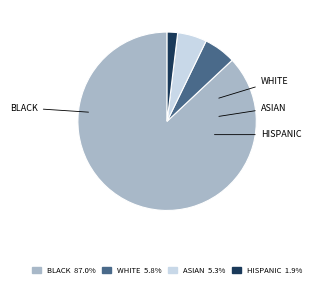

Is there a majority slice in this chart?

Yes